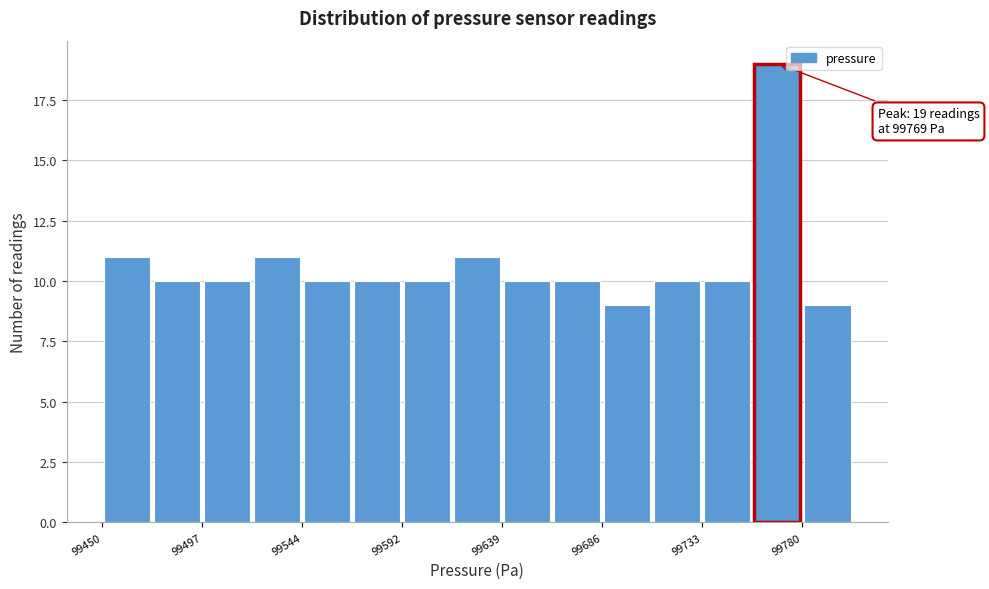

Which range on the x-axis has the tallest bar?

99755 to 99780